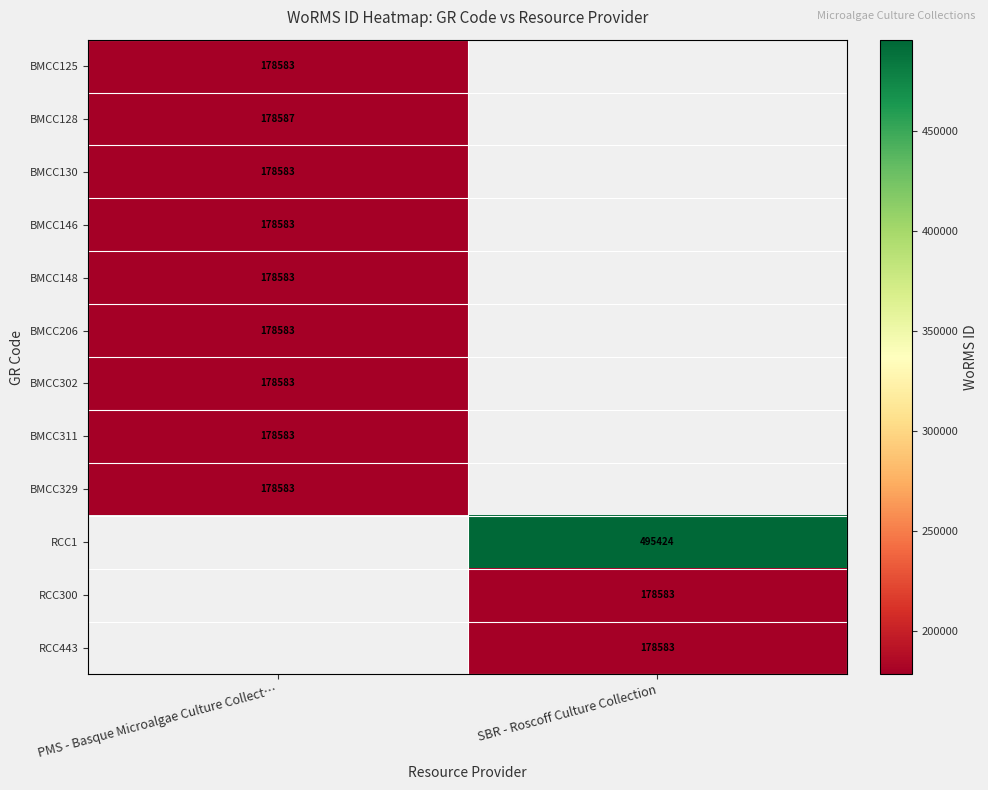

The value of BMCC125 at PMS - Basque Microalgae Culture Collect… is 236557. True or false?

False